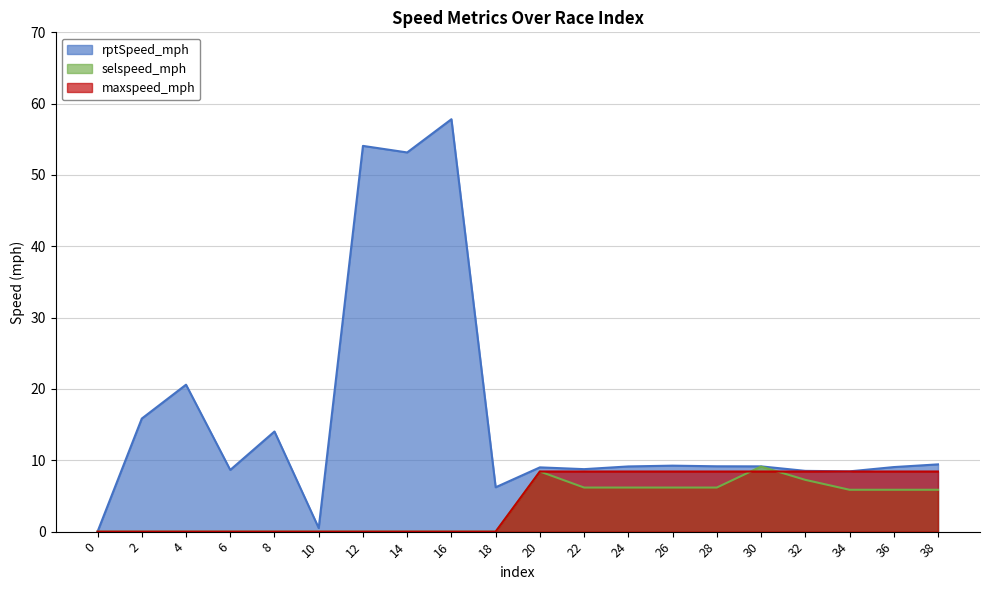

Reading left to right, what are all the values shown in this chart?

rptSpeed_mph: 0=0.0	2=15.8	4=20.6	6=8.7	8=14.0	10=0.5	12=54.1	14=53.2	16=57.8	18=6.2	20=9.0	22=8.8	24=9.1	26=9.2	28=9.2	30=9.2	32=8.5	34=8.4	36=9.1	38=9.4
selspeed_mph: 0=0.0	2=0.0	4=0.0	6=0.0	8=0.0	10=0.0	12=0.0	14=0.0	16=0.0	18=0.0	20=8.4	22=6.2	24=6.2	26=6.2	28=6.2	30=9.1	32=7.3	34=5.9	36=5.9	38=5.9
maxspeed_mph: 0=0.0	2=0.0	4=0.0	6=0.0	8=0.0	10=0.0	12=0.0	14=0.0	16=0.0	18=0.0	20=8.4	22=8.4	24=8.4	26=8.4	28=8.4	30=8.4	32=8.4	34=8.4	36=8.4	38=8.4